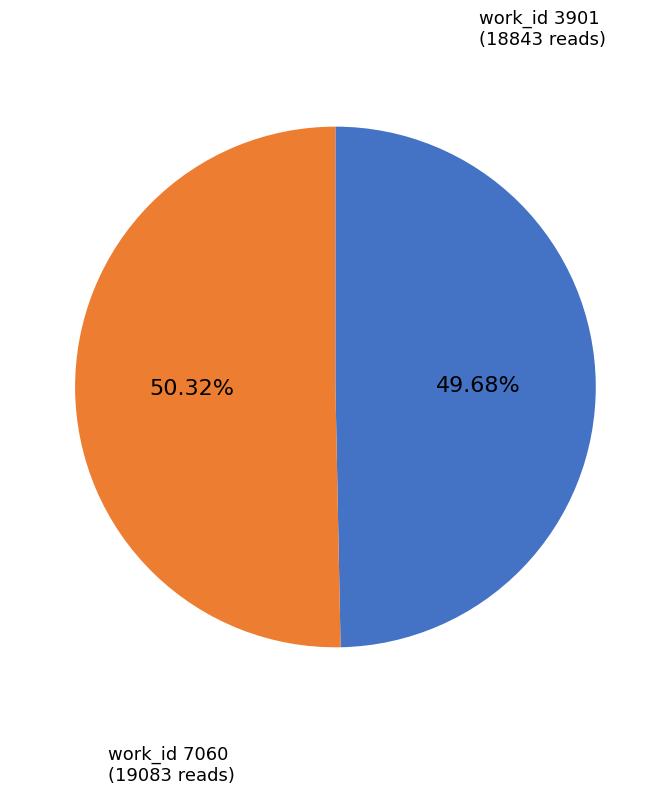

To the nearest percent, what is the difference between the largest and smallest slice percentages?

1%